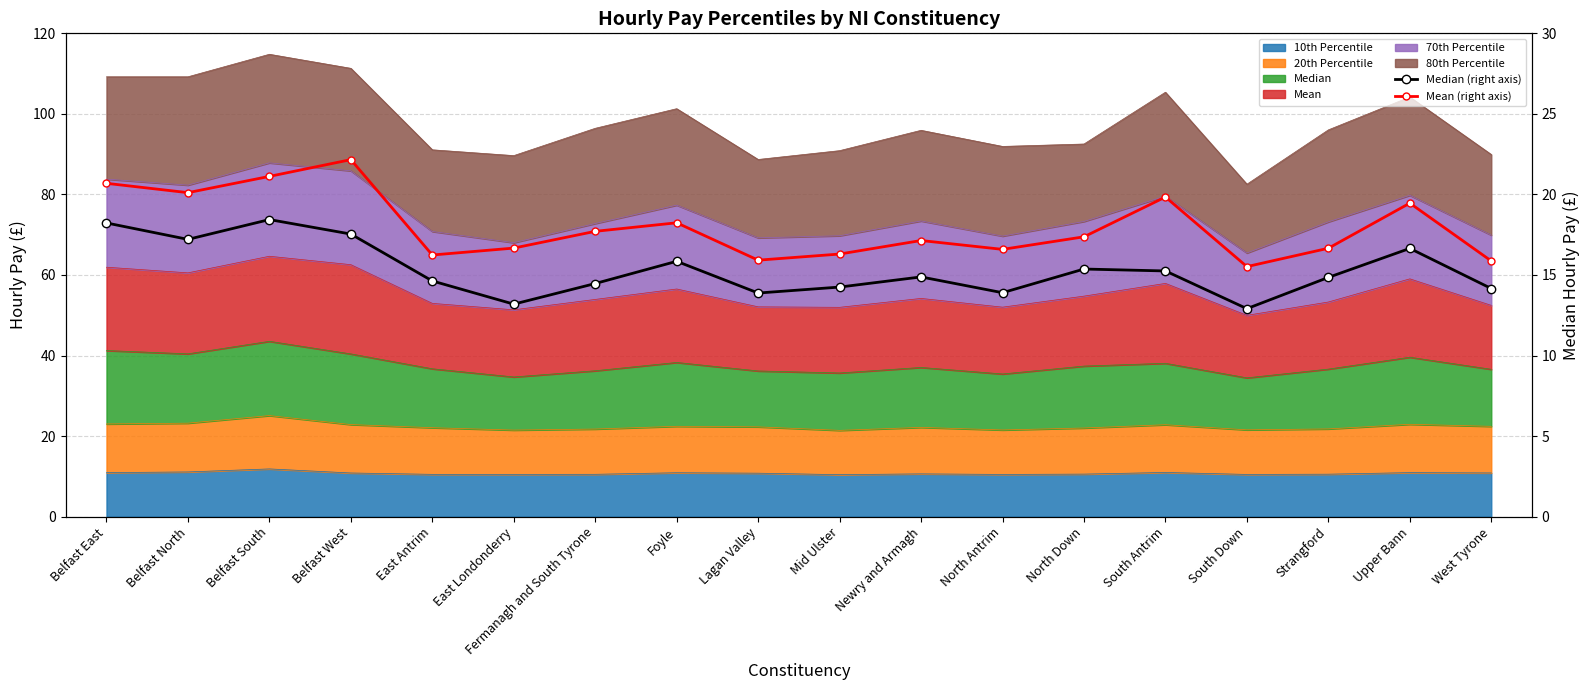

What position from the left is North Antrim?

12